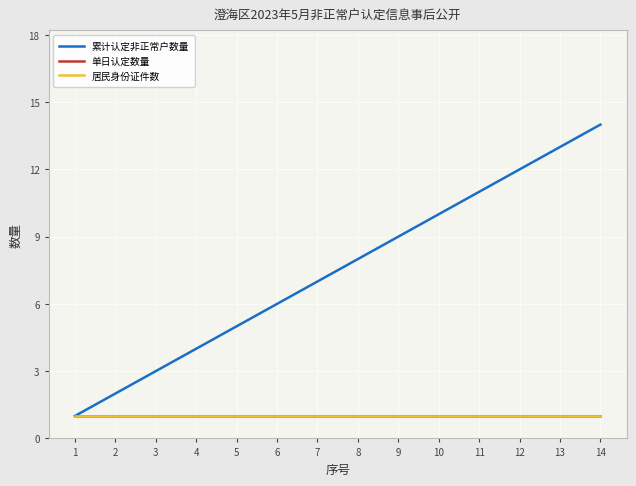

True or false: 居民身份证件数 and 单日认定数量 cross at least once.

False